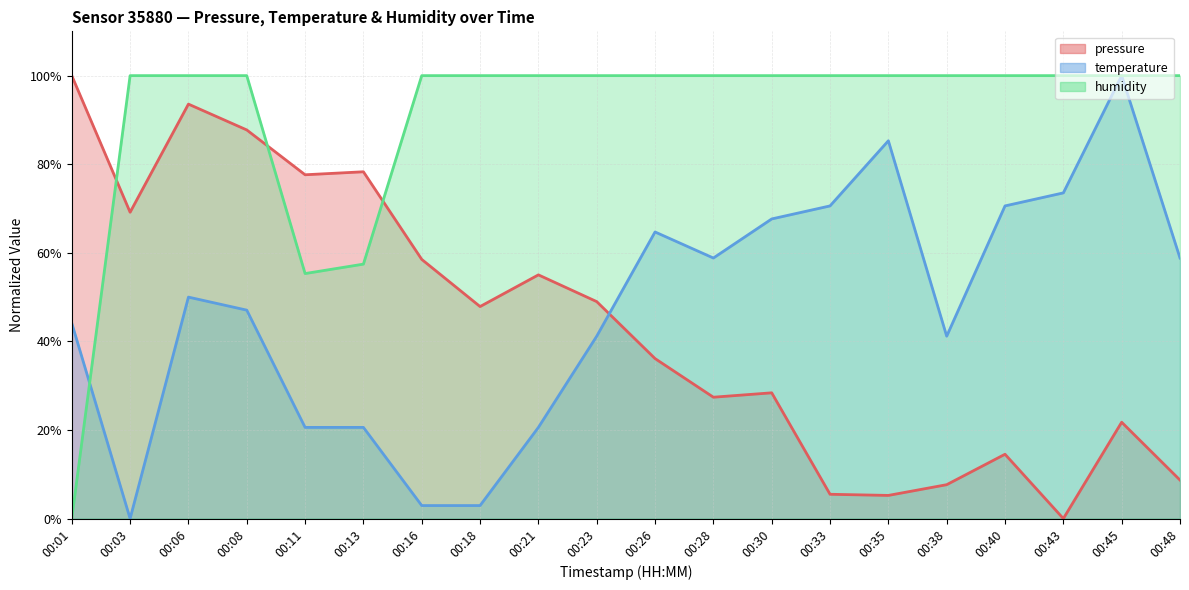

At which label does temperature reach its peak?

00:45